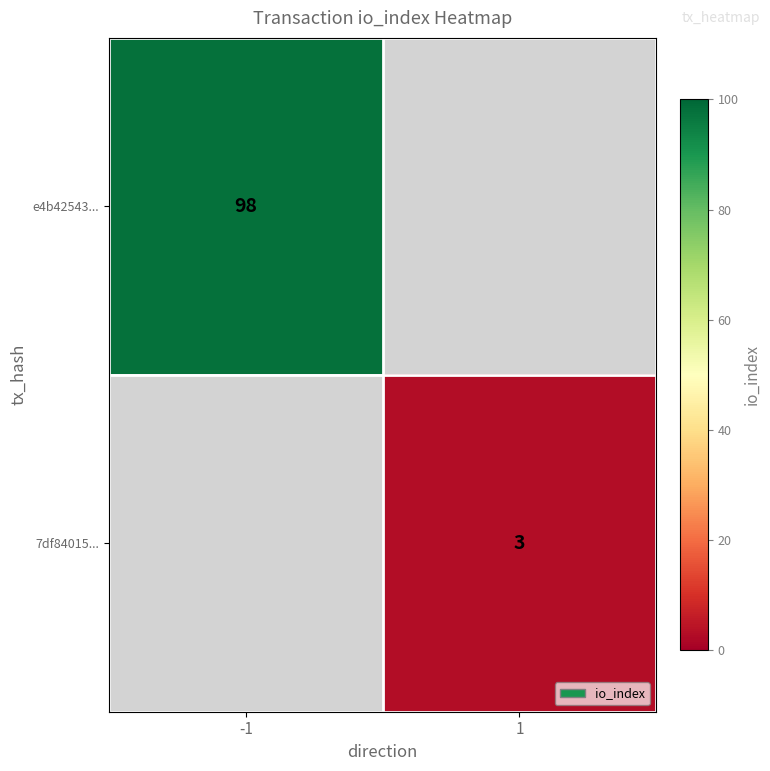

The value of e4b42543... at -1 is 32. True or false?

False